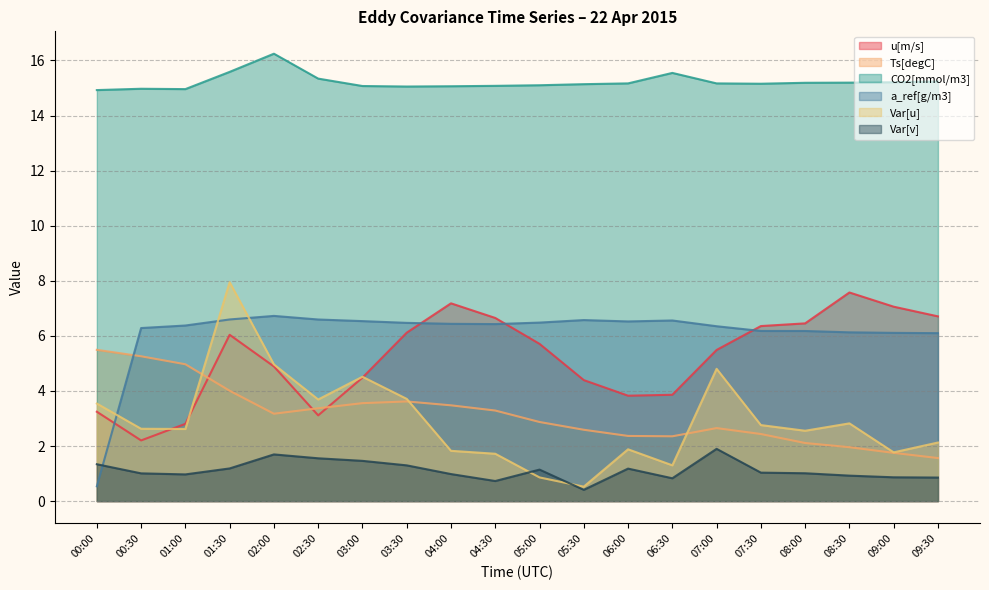

Between 05:00 and 07:30, which is larger?

07:30